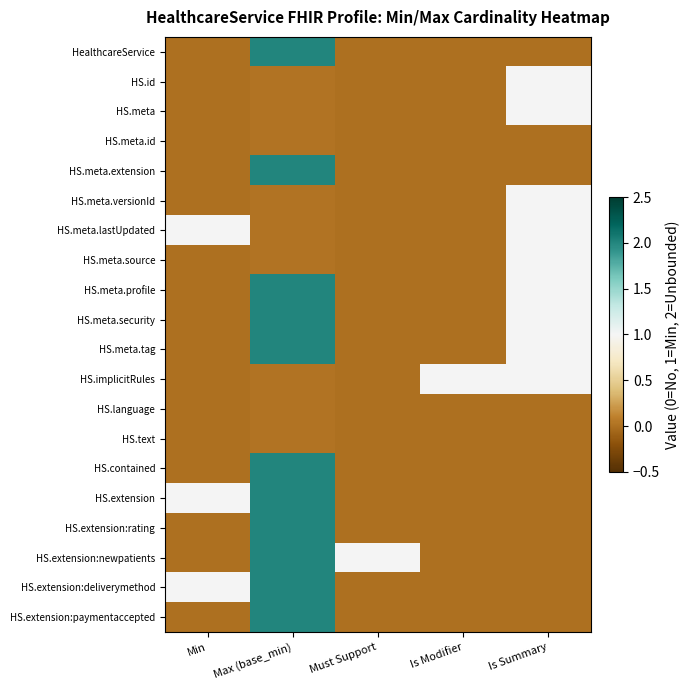

Reading left to right, extract all data points from this chart.

HealthcareService: Min=0.0	Max (base_min)=2.0	Must Support=0.0	Is Modifier=0.0	Is Summary=0.0
HS.id: Min=0.0	Max (base_min)=0.0	Must Support=0.0	Is Modifier=0.0	Is Summary=1.0
HS.meta: Min=0.0	Max (base_min)=0.0	Must Support=0.0	Is Modifier=0.0	Is Summary=1.0
HS.meta.id: Min=0.0	Max (base_min)=0.0	Must Support=0.0	Is Modifier=0.0	Is Summary=0.0
HS.meta.extension: Min=0.0	Max (base_min)=2.0	Must Support=0.0	Is Modifier=0.0	Is Summary=0.0
HS.meta.versionId: Min=0.0	Max (base_min)=0.0	Must Support=0.0	Is Modifier=0.0	Is Summary=1.0
HS.meta.lastUpdated: Min=1.0	Max (base_min)=0.0	Must Support=0.0	Is Modifier=0.0	Is Summary=1.0
HS.meta.source: Min=0.0	Max (base_min)=0.0	Must Support=0.0	Is Modifier=0.0	Is Summary=1.0
HS.meta.profile: Min=0.0	Max (base_min)=2.0	Must Support=0.0	Is Modifier=0.0	Is Summary=1.0
HS.meta.security: Min=0.0	Max (base_min)=2.0	Must Support=0.0	Is Modifier=0.0	Is Summary=1.0
HS.meta.tag: Min=0.0	Max (base_min)=2.0	Must Support=0.0	Is Modifier=0.0	Is Summary=1.0
HS.implicitRules: Min=0.0	Max (base_min)=0.0	Must Support=0.0	Is Modifier=1.0	Is Summary=1.0
HS.language: Min=0.0	Max (base_min)=0.0	Must Support=0.0	Is Modifier=0.0	Is Summary=0.0
HS.text: Min=0.0	Max (base_min)=0.0	Must Support=0.0	Is Modifier=0.0	Is Summary=0.0
HS.contained: Min=0.0	Max (base_min)=2.0	Must Support=0.0	Is Modifier=0.0	Is Summary=0.0
HS.extension: Min=1.0	Max (base_min)=2.0	Must Support=0.0	Is Modifier=0.0	Is Summary=0.0
HS.extension:rating: Min=0.0	Max (base_min)=2.0	Must Support=0.0	Is Modifier=0.0	Is Summary=0.0
HS.extension:newpatients: Min=0.0	Max (base_min)=2.0	Must Support=1.0	Is Modifier=0.0	Is Summary=0.0
HS.extension:deliverymethod: Min=1.0	Max (base_min)=2.0	Must Support=0.0	Is Modifier=0.0	Is Summary=0.0
HS.extension:paymentaccepted: Min=0.0	Max (base_min)=2.0	Must Support=0.0	Is Modifier=0.0	Is Summary=0.0